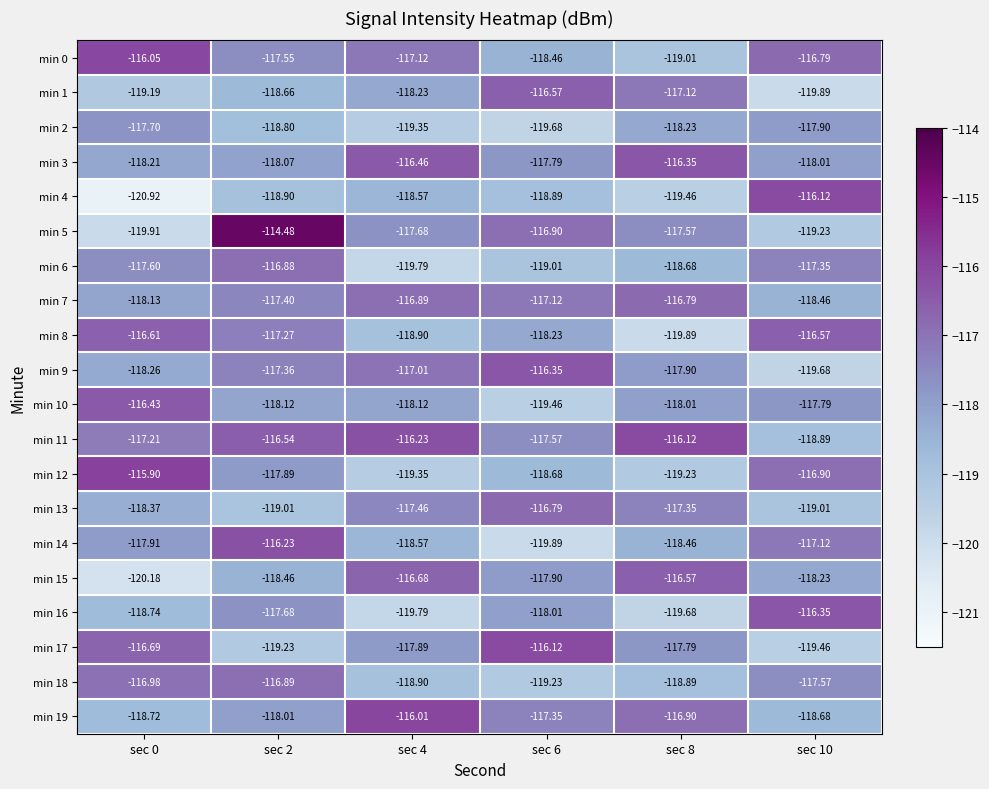

At sec 8, list the series in order from smallest to largest.

min 8, min 16, min 4, min 12, min 0, min 18, min 6, min 14, min 2, min 10, min 9, min 17, min 5, min 13, min 1, min 19, min 7, min 15, min 3, min 11